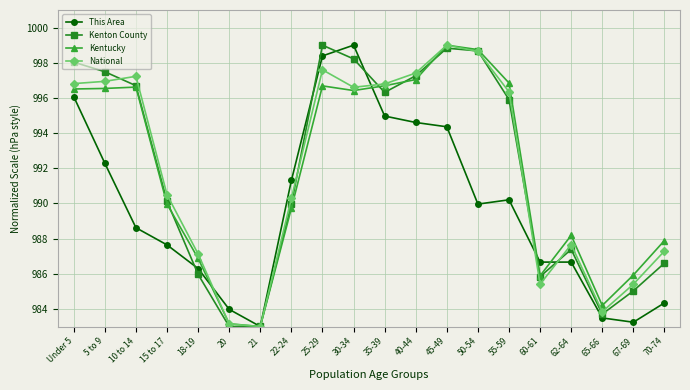

Where is Kentucky nearest to the value 991?

15 to 17